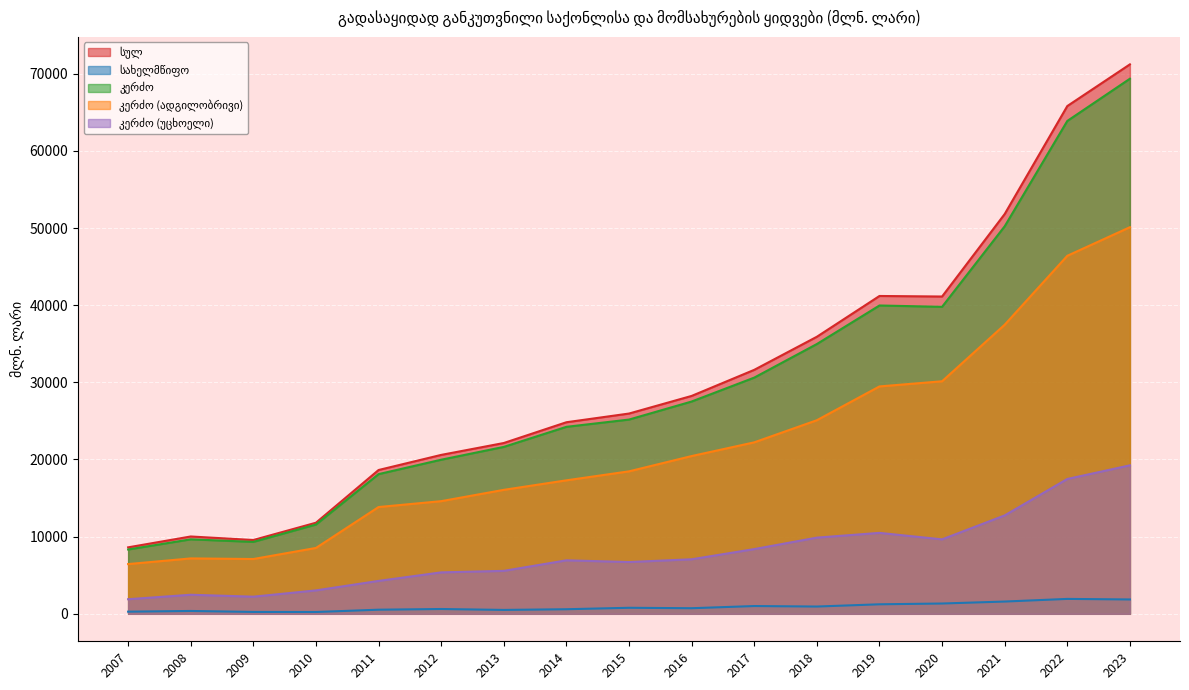

At which category does სულ reach its first local valley?

2009